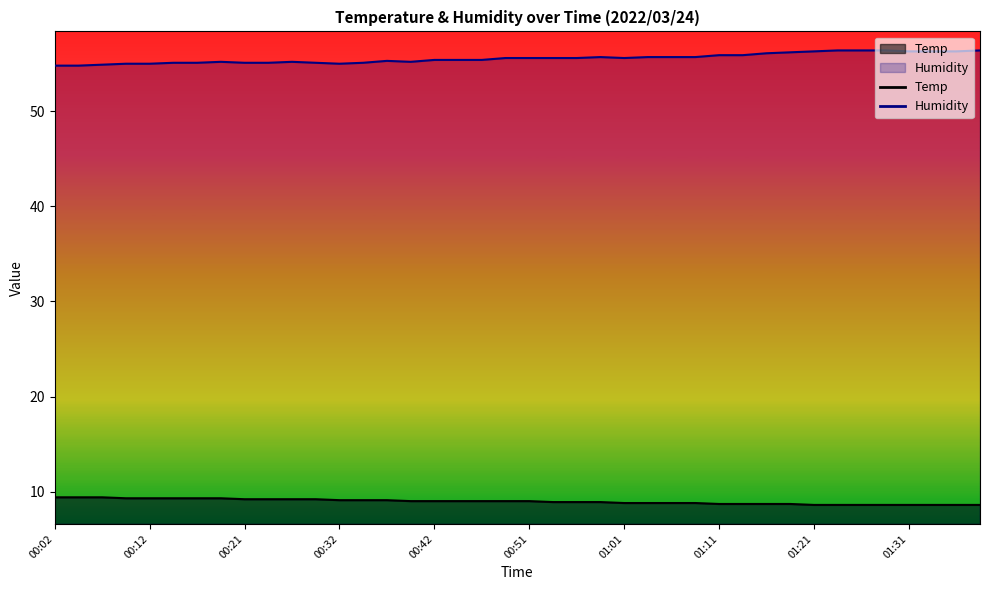

How many lines are shown in the chart?

2